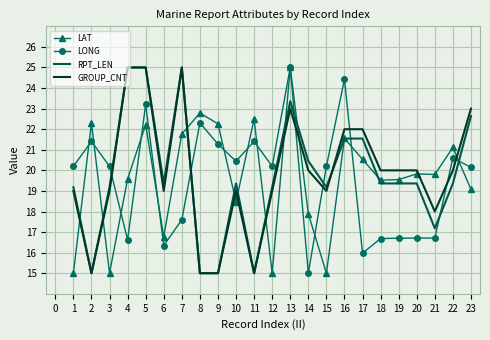

Between 1 and 16, which series saw the biggest shift?

LAT